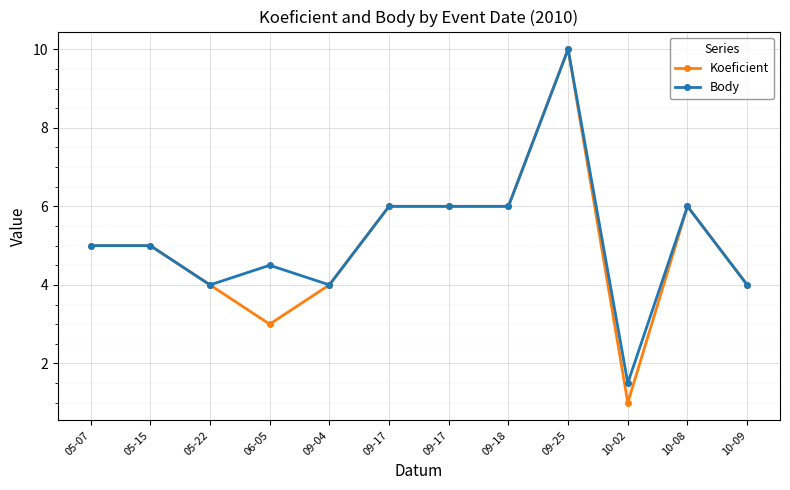

Which series has the largest total across all categories?

Body